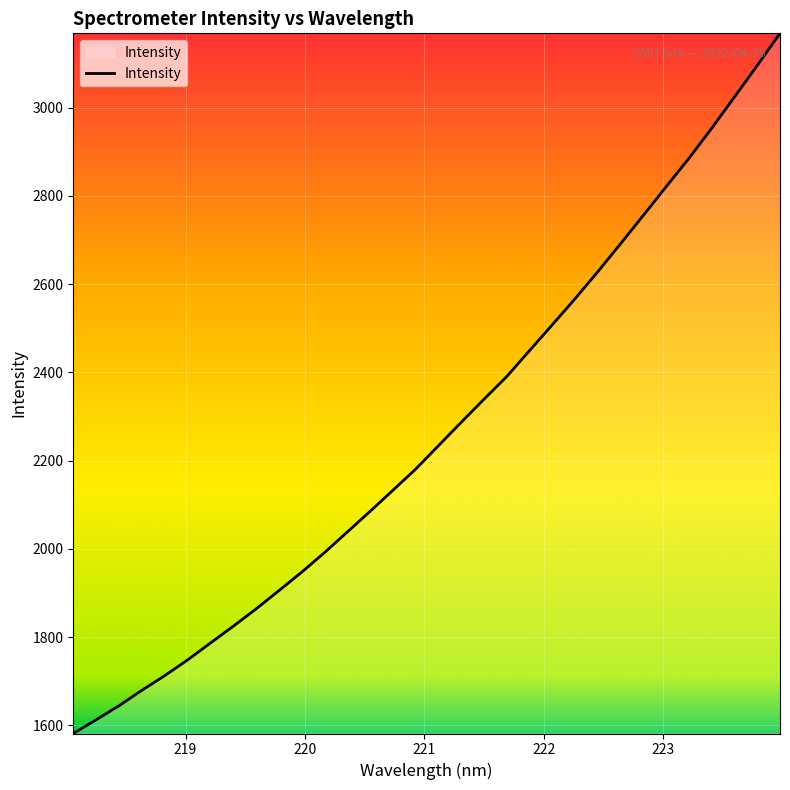

Reading right to left, list all the values displayed in this chart.

3168.6	3095.5	3024.2	2953.3	2885.1	2820.8	2755.9	2691.6	2628.0	2566.8	2507.7	2449.0	2390.2	2338.8	2286.3	2233.3	2180.2	2132.2	2084.3	2037.5	1990.9	1946.6	1904.6	1863.2	1824.0	1785.9	1747.7	1712.1	1678.9	1644.0	1612.2	1581.2